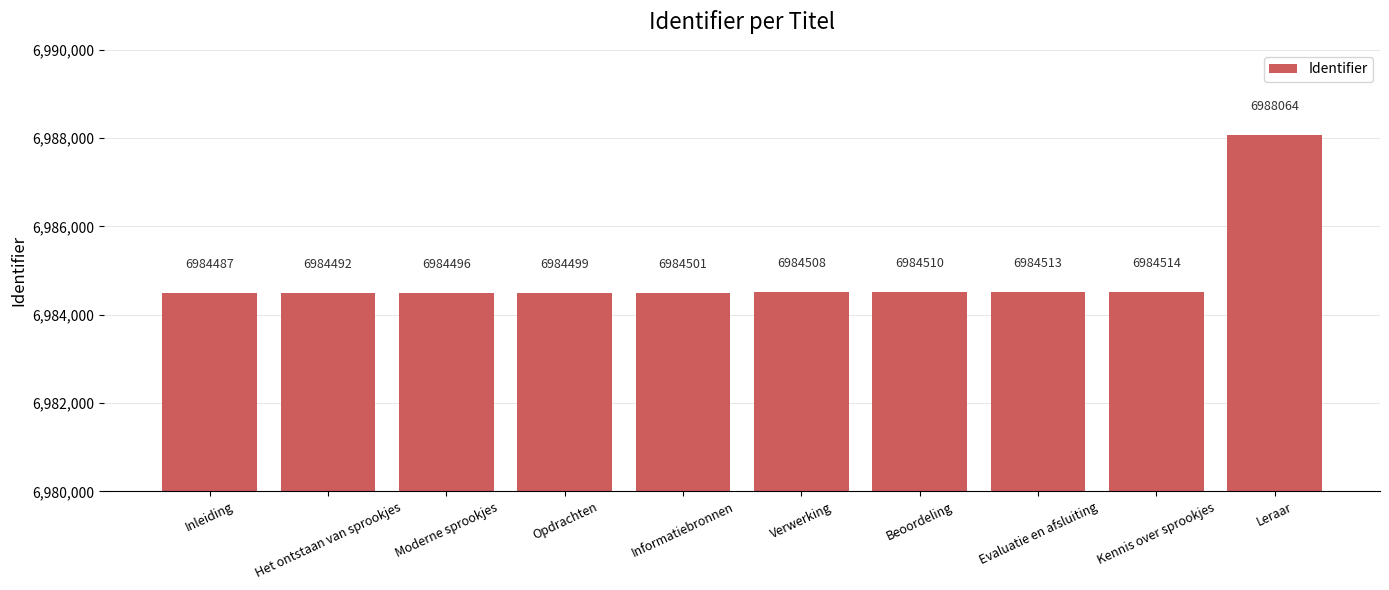

Reading left to right, extract all data points from this chart.

Inleiding=6984487	Het ontstaan van sprookjes=6984492	Moderne sprookjes=6984496	Opdrachten=6984499	Informatiebronnen=6984501	Verwerking=6984508	Beoordeling=6984510	Evaluatie en afsluiting=6984513	Kennis over sprookjes=6984514	Leraar=6988064